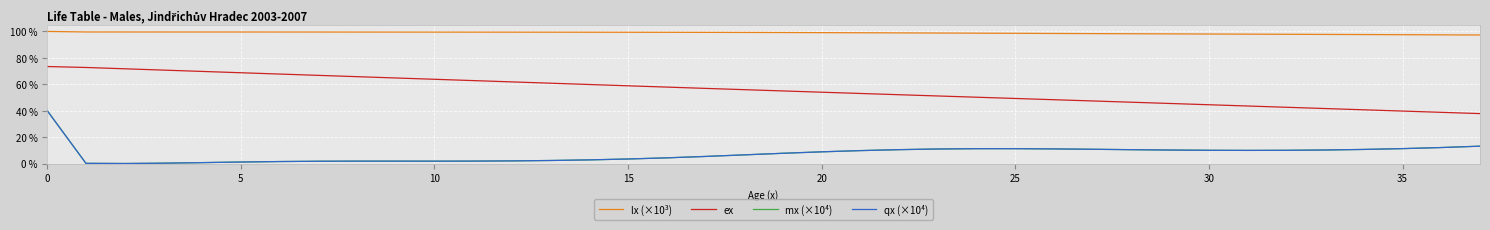

What is the maximum value shown in the chart?

100.0